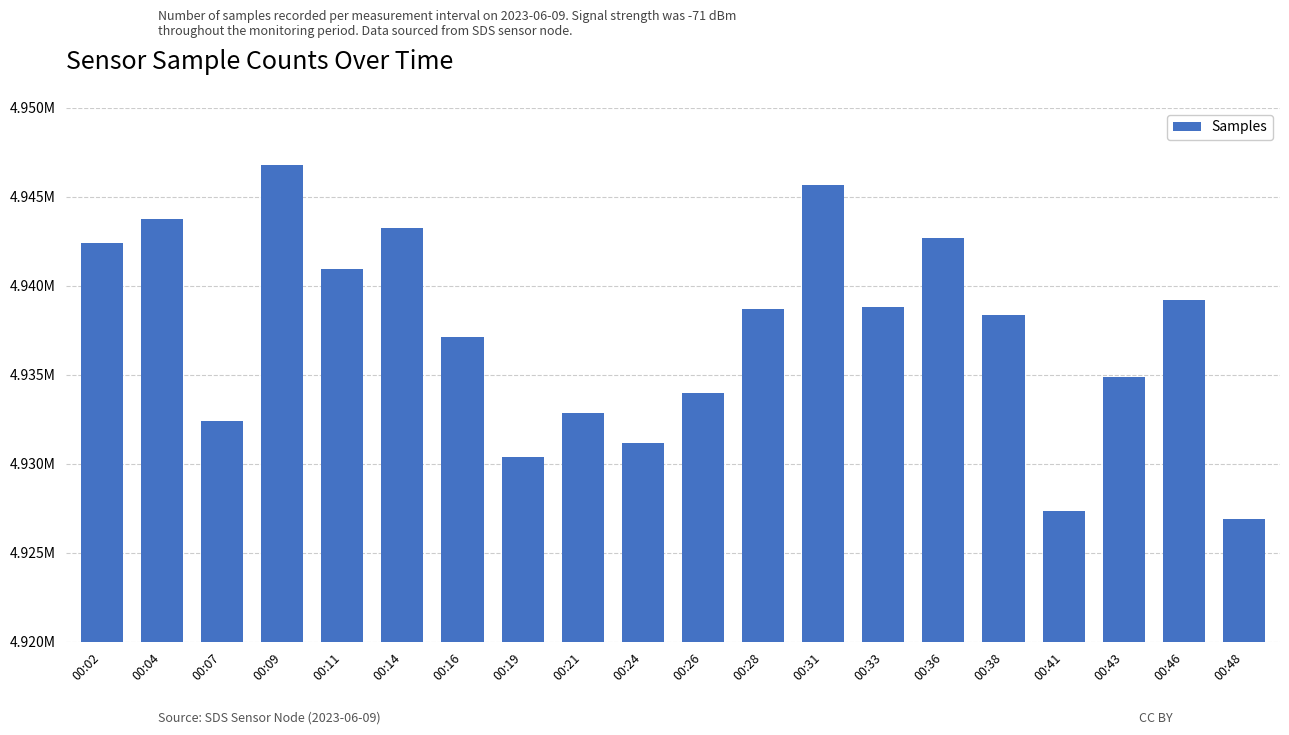

Rank the categories by value from lowest to highest.

00:48, 00:41, 00:19, 00:24, 00:07, 00:21, 00:26, 00:43, 00:16, 00:38, 00:28, 00:33, 00:46, 00:11, 00:02, 00:36, 00:14, 00:04, 00:31, 00:09